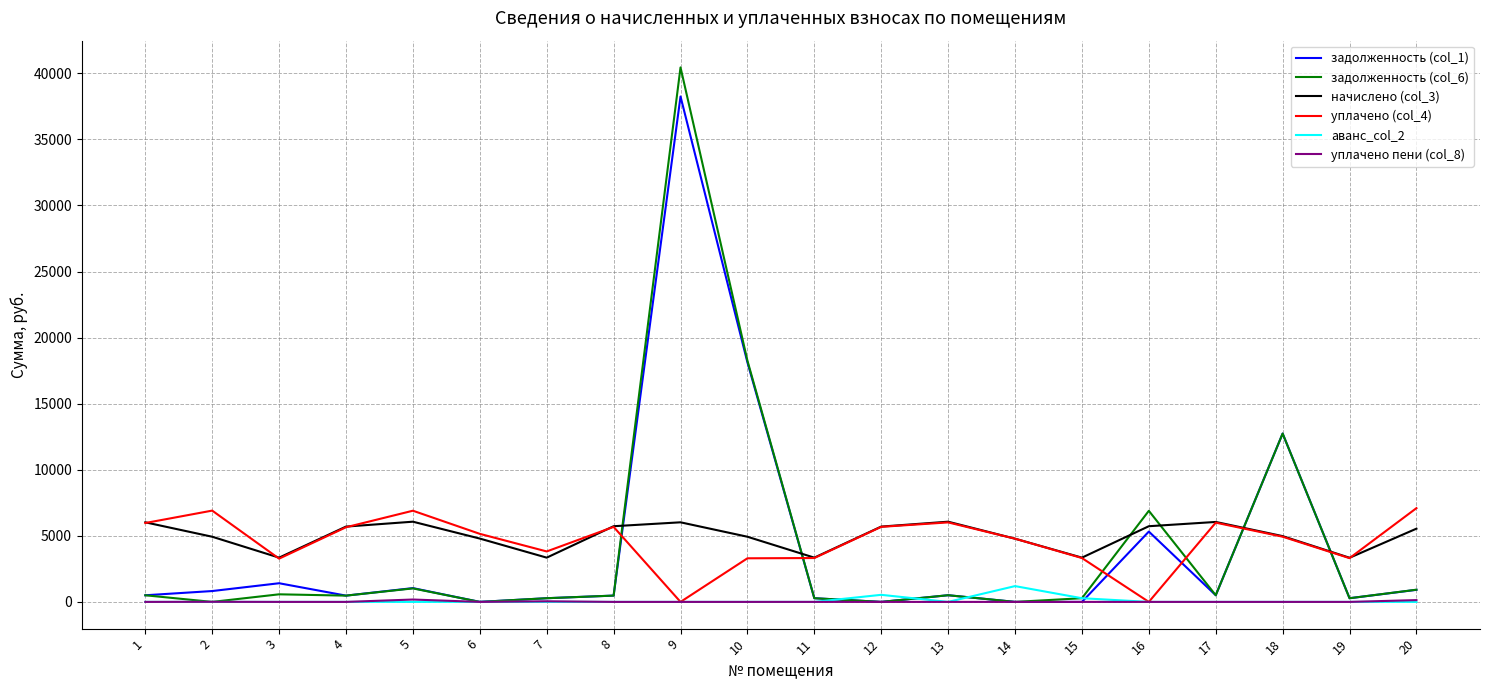

How many distinct data groups are displayed?

6